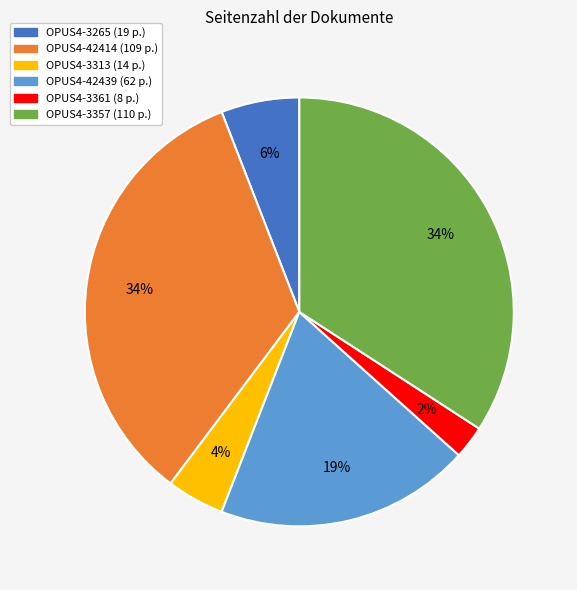

Combined, do OPUS4-3357 and OPUS4-42439 account for over 50%?

Yes